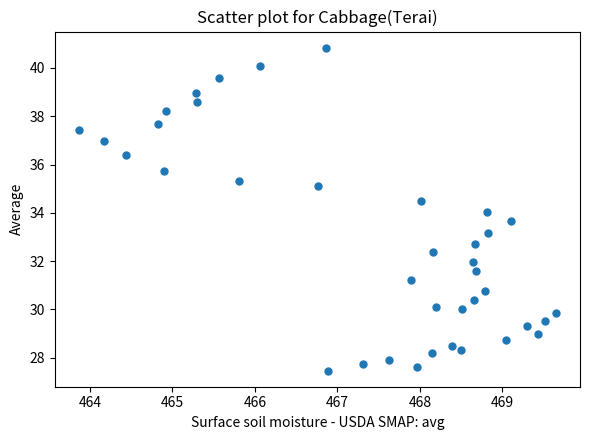

What is the range of X values (max minus min)?

5.8